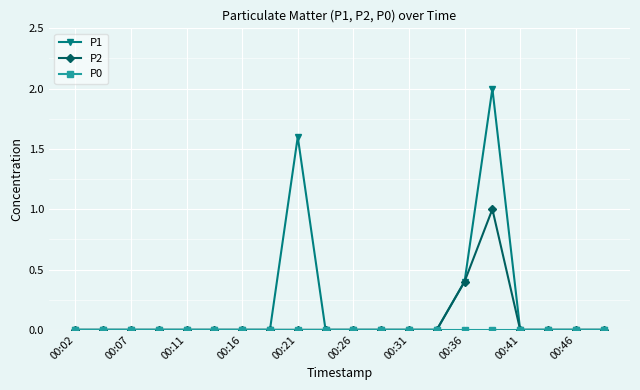

What is the maximum value for P2?

1.0